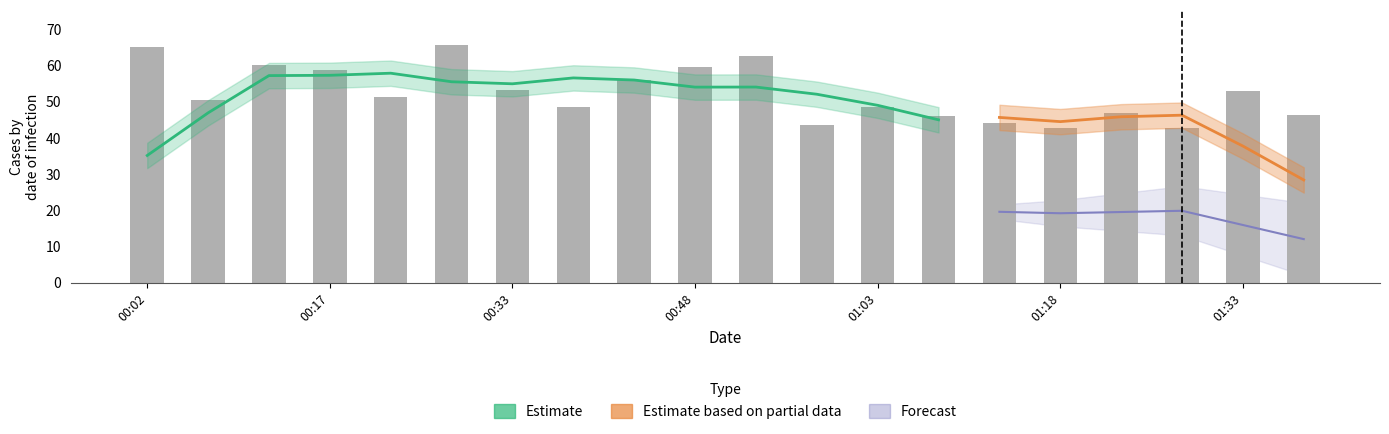

What is the value of the 7th bar from the left?

53.3